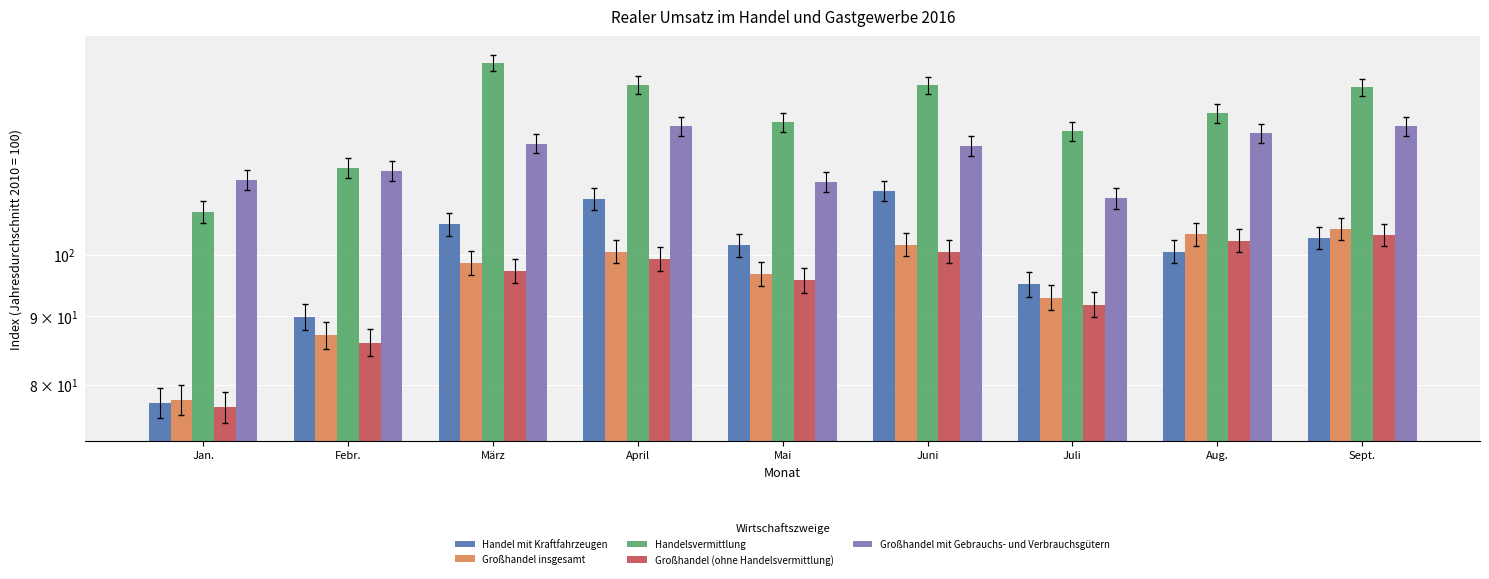

Does the chart contain stacked bars?

No